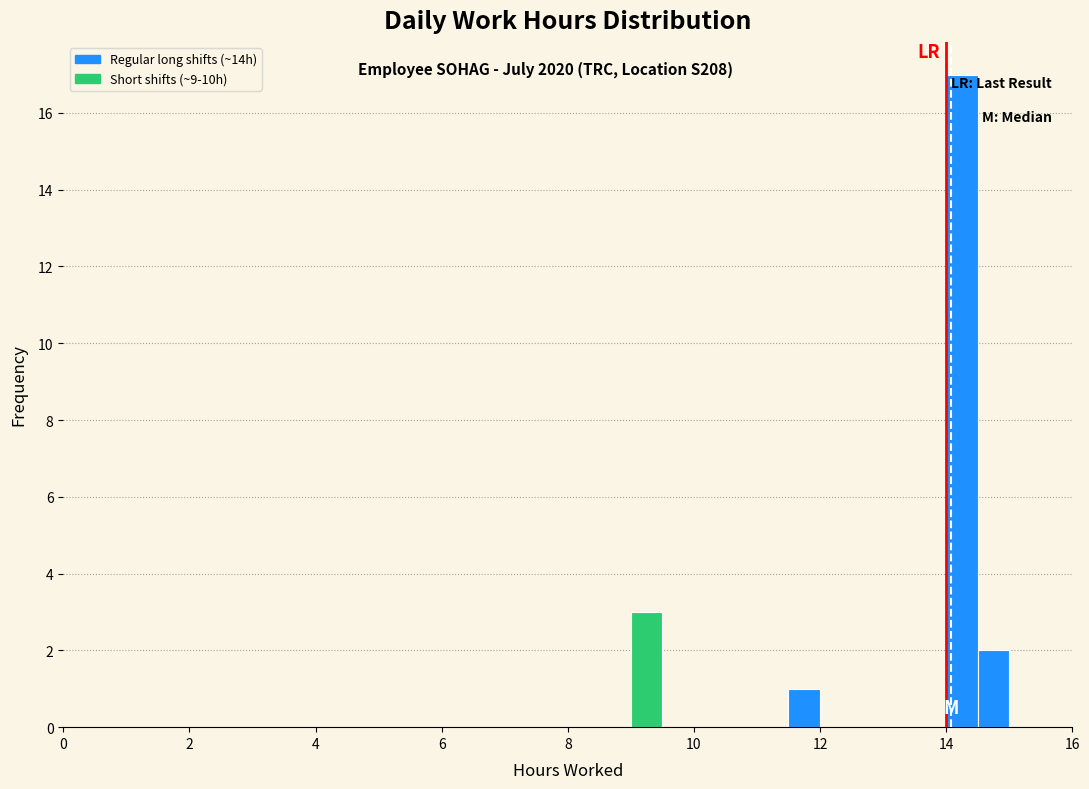

Read against the x-axis, roughly where is the centre of the tallest bar?

14.2